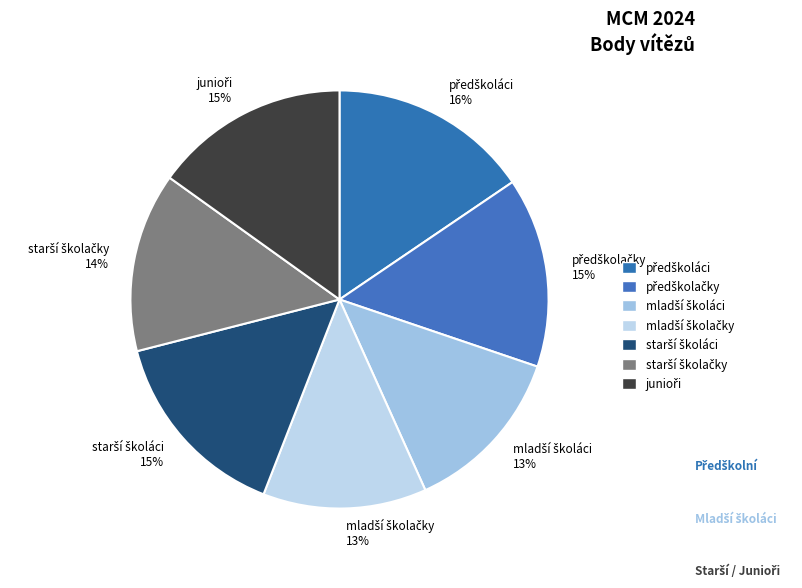

How many slices are in this pie chart?

7